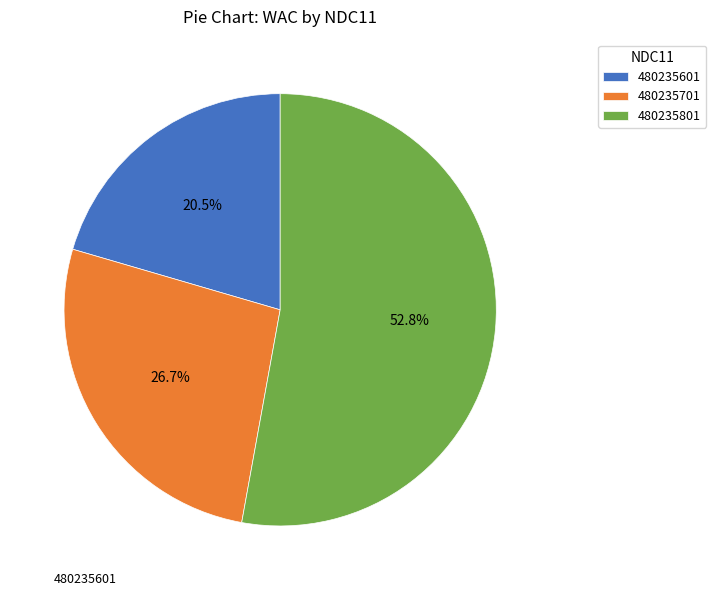

To the nearest percent, what percentage of the pie is 480235701?

27%